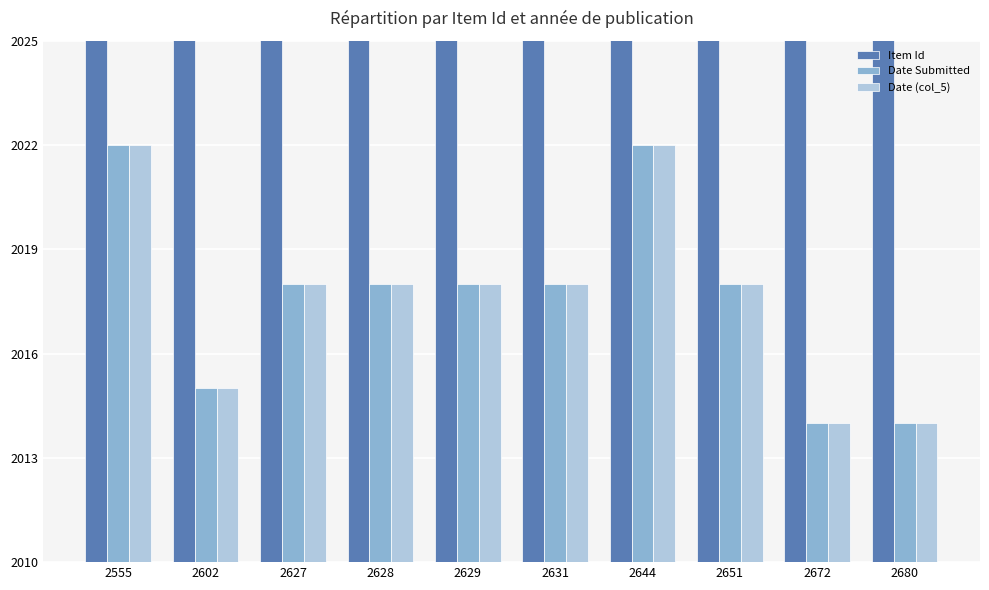

How many data points in Date Submitted are less than 2018?

3